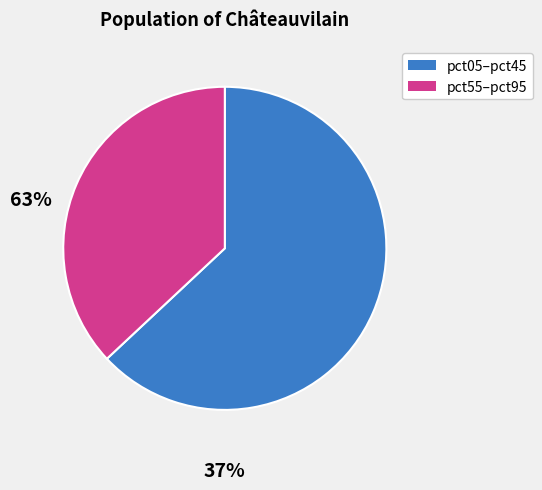

Is there any slice that represents more than half of the pie?

Yes